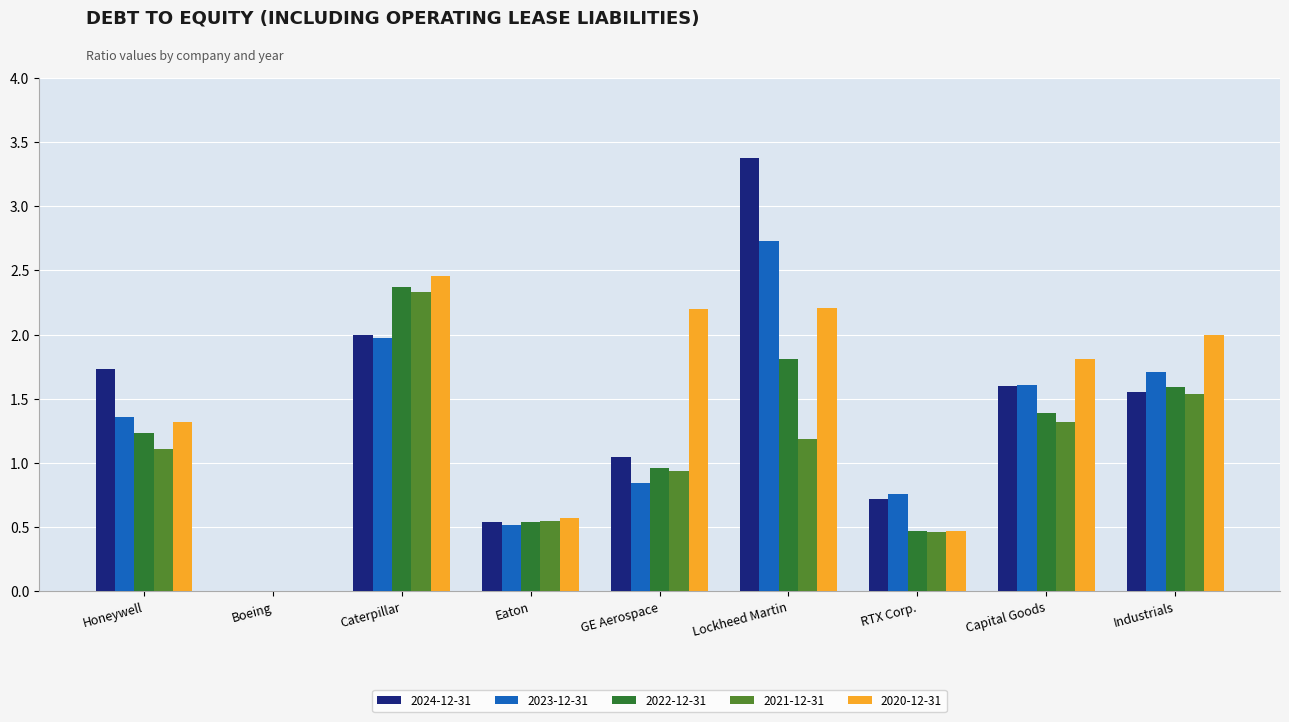

How many categories are shown in the chart?

9